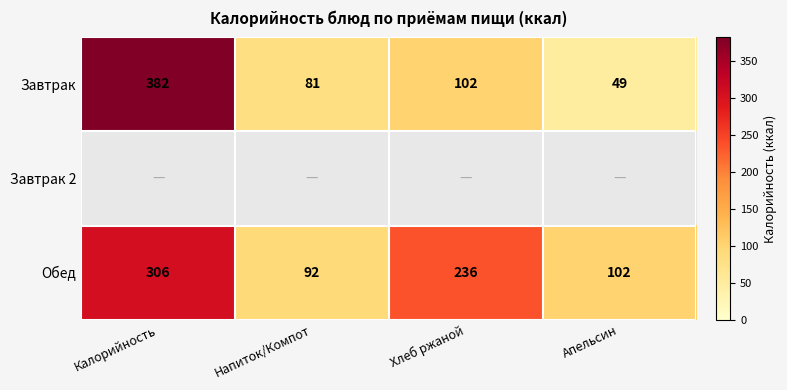

List the labels in order of Завтрак value, smallest first.

Апельсин, Напиток/Компот, Хлеб ржаной, Калорийность